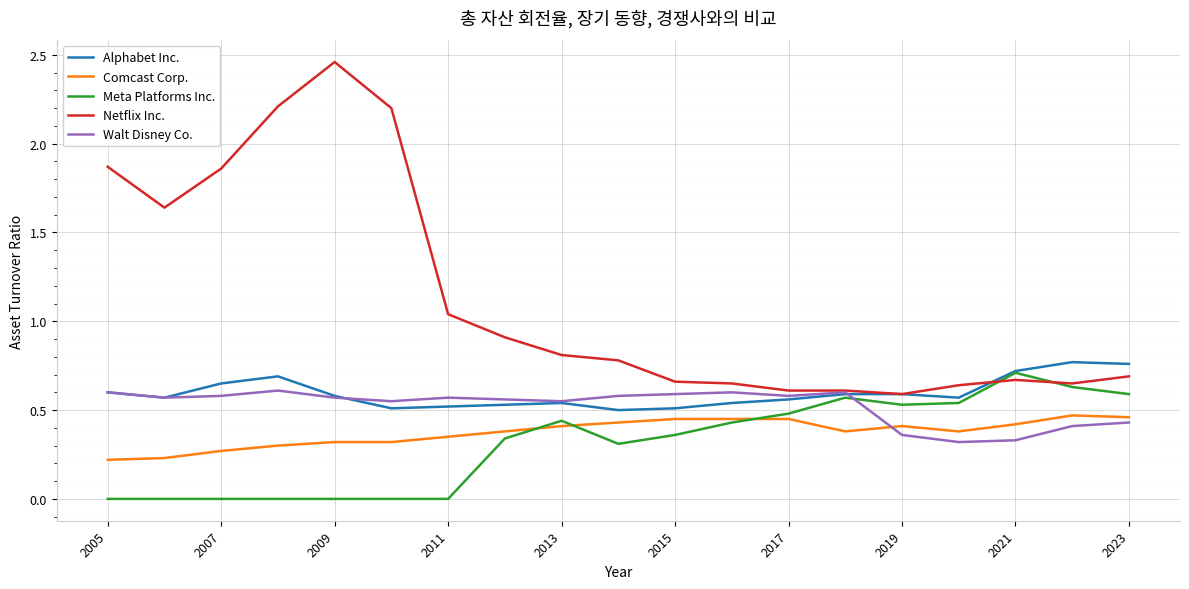

What are all the series names shown in the legend?

Alphabet Inc., Comcast Corp., Meta Platforms Inc., Netflix Inc., Walt Disney Co.